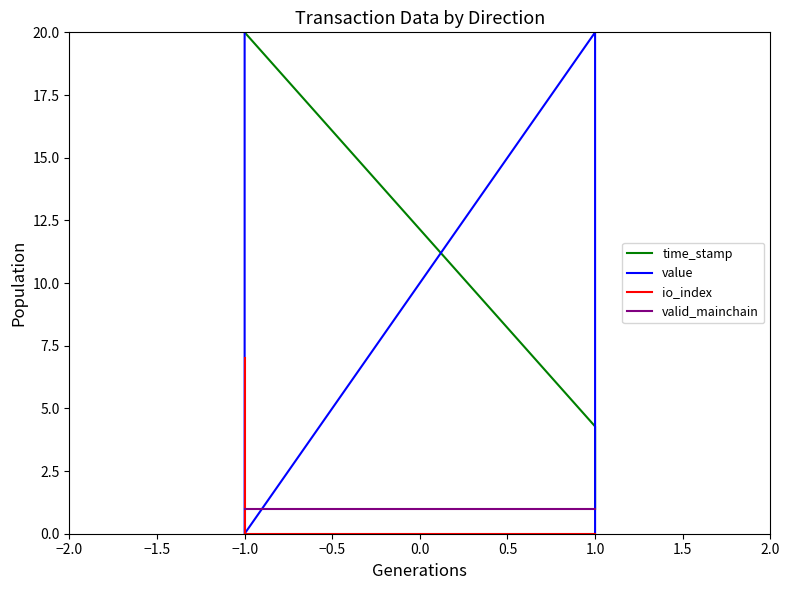

What are all the series names shown in the legend?

time_stamp, value, io_index, valid_mainchain